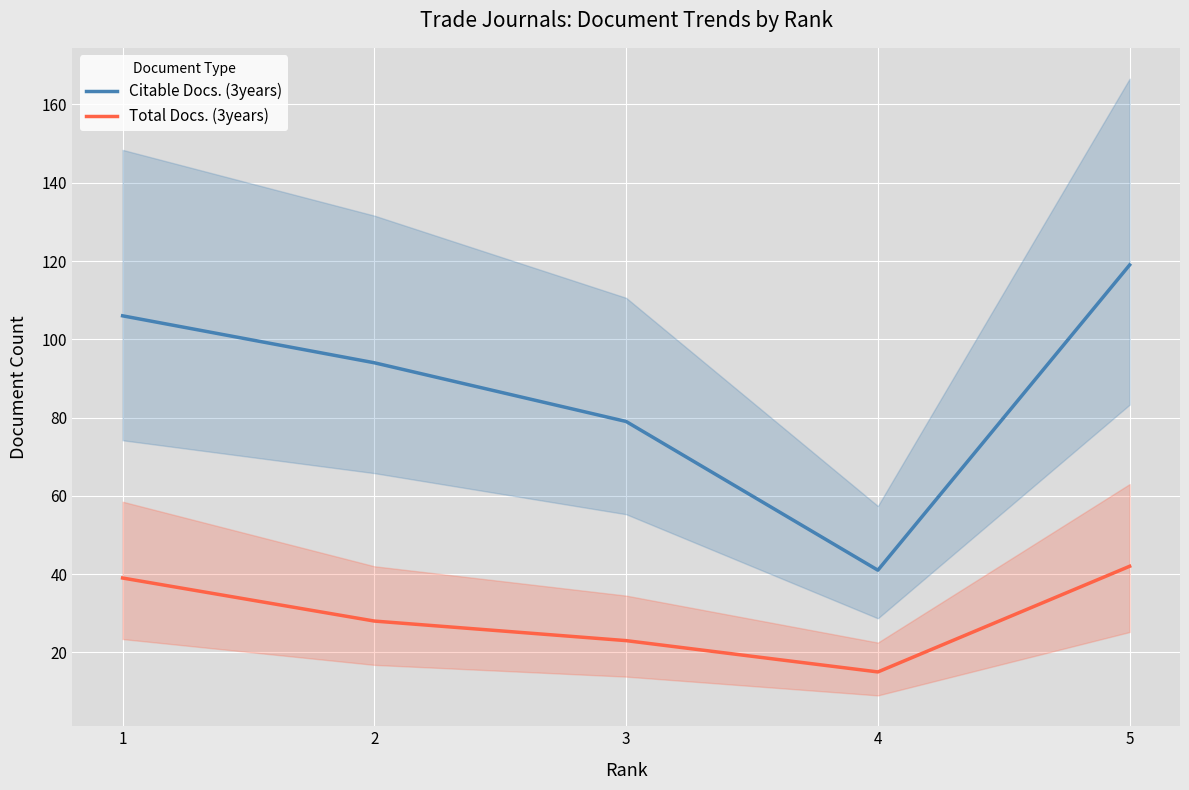

Reading right to left, transcribe all the data shown in this chart.

Citable Docs. (3years): 5=119	4=41	3=79	2=94	1=106
Total Docs. (3years): 5=42	4=15	3=23	2=28	1=39